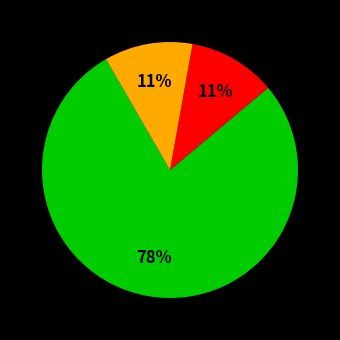

Is there any slice that represents more than half of the pie?

Yes